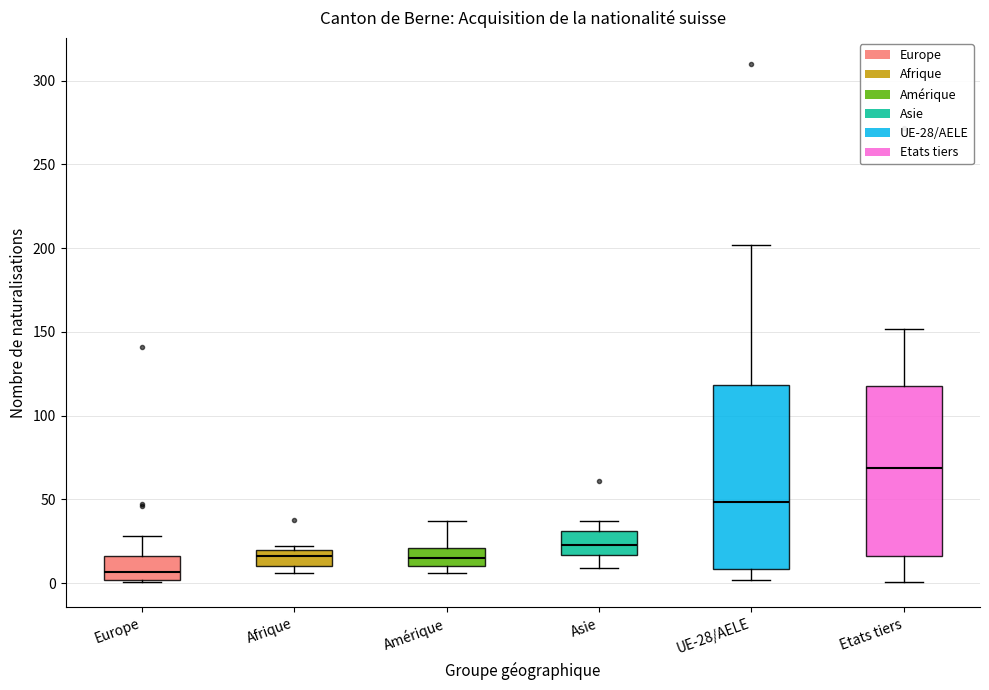

Which box is the tallest, from its lower edge to its upper edge?

UE-28/AELE